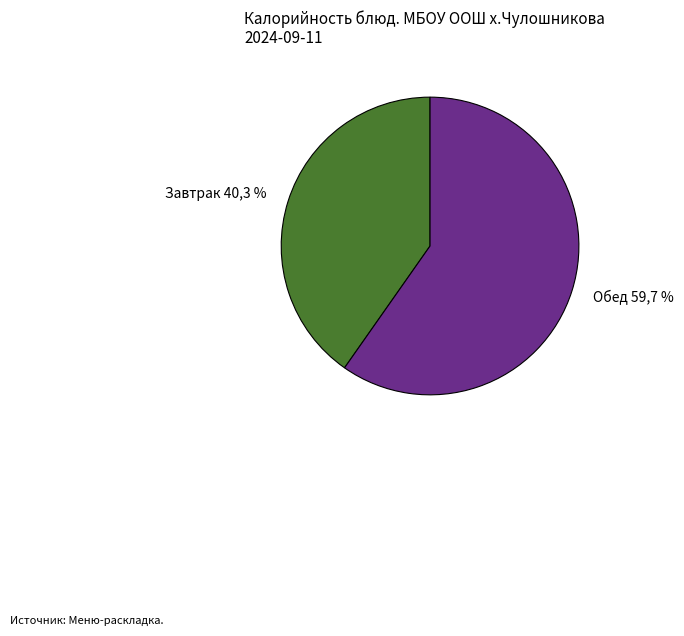

True or false: Плов из отварной говядины accounts for 45% of the total.

False